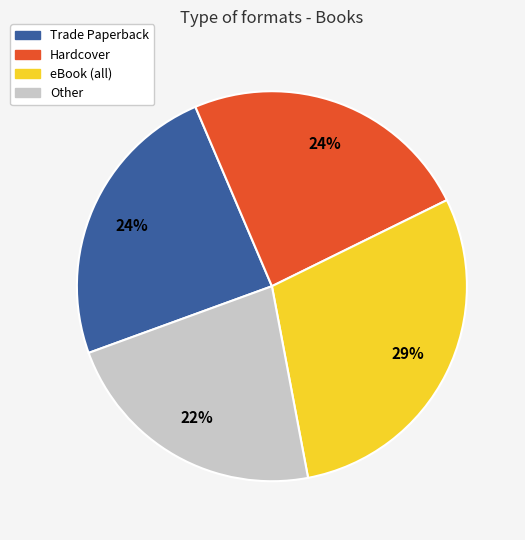

Is there a majority slice in this chart?

No